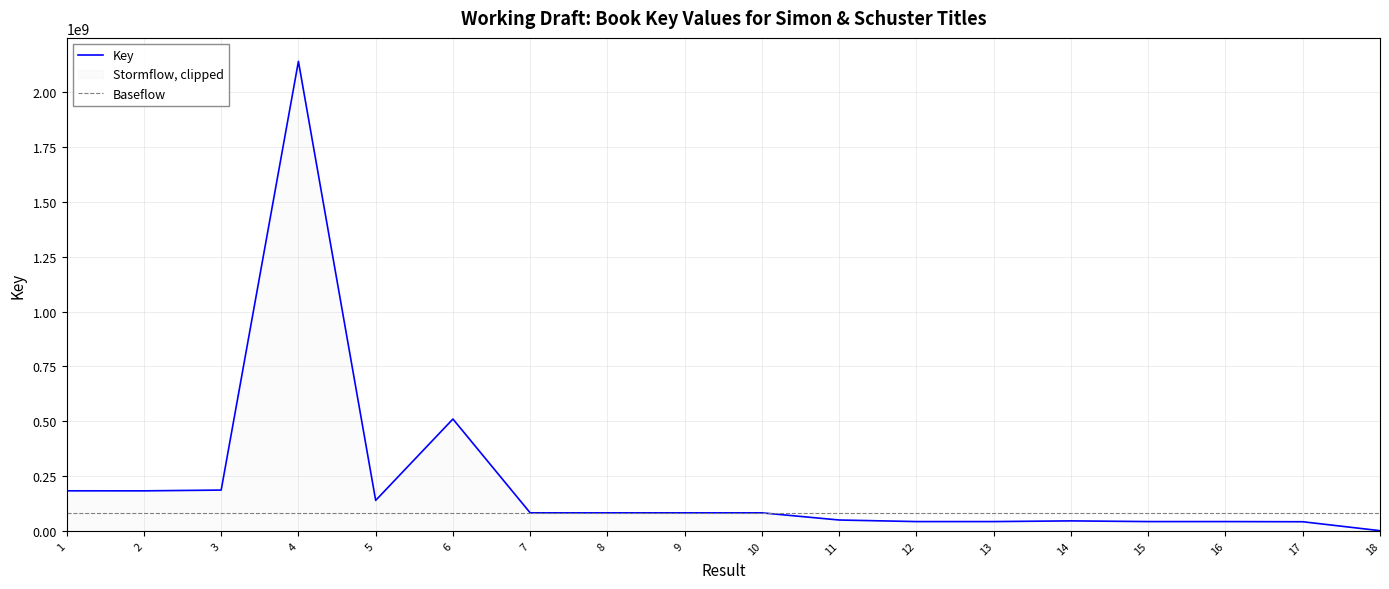

Where does the Key series first go above 82316173?

1